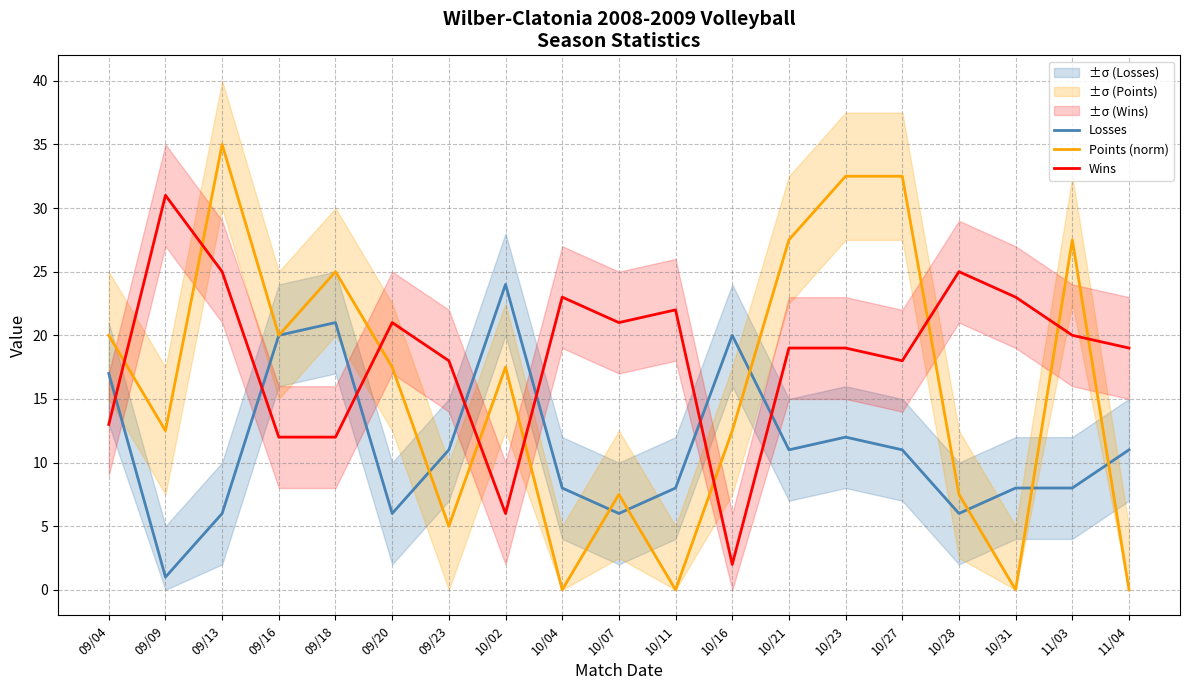

How many data points in Wins are less than 19?

7